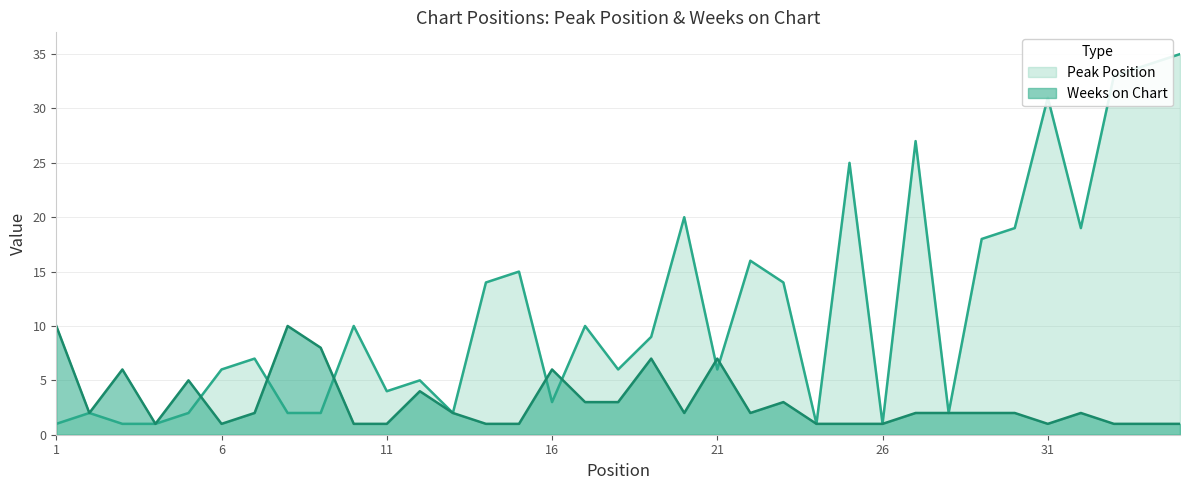

How many interior local peaks does the Peak Position series have?

11